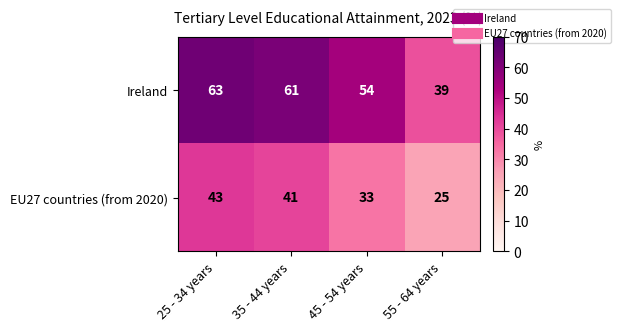

Is the value of EU27 countries (from 2020) at 35 - 44 years greater than the value of Ireland at 45 - 54 years?

No